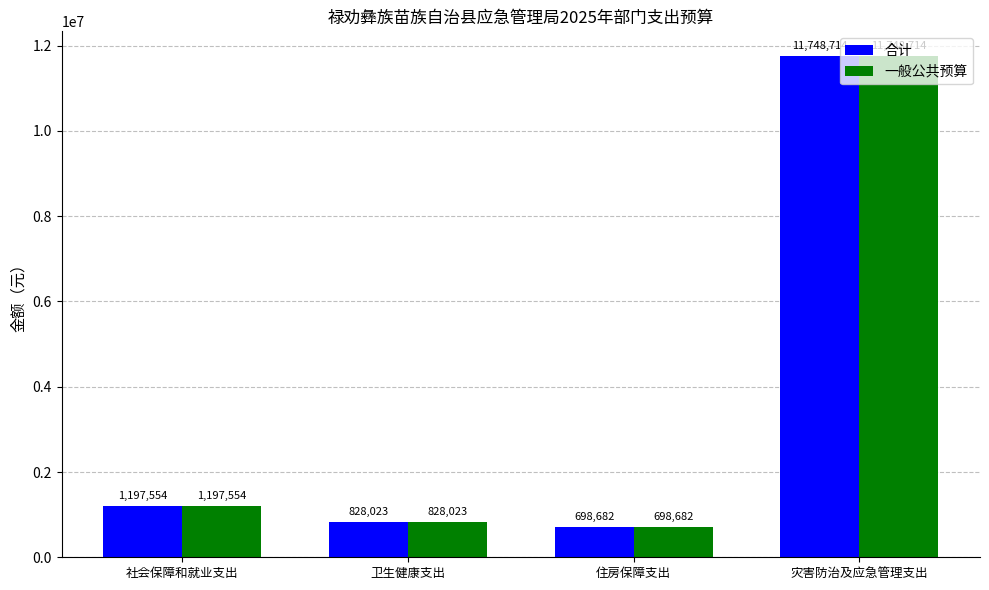

List the labels in order of 一般公共预算 value, smallest first.

住房保障支出, 卫生健康支出, 社会保障和就业支出, 灾害防治及应急管理支出